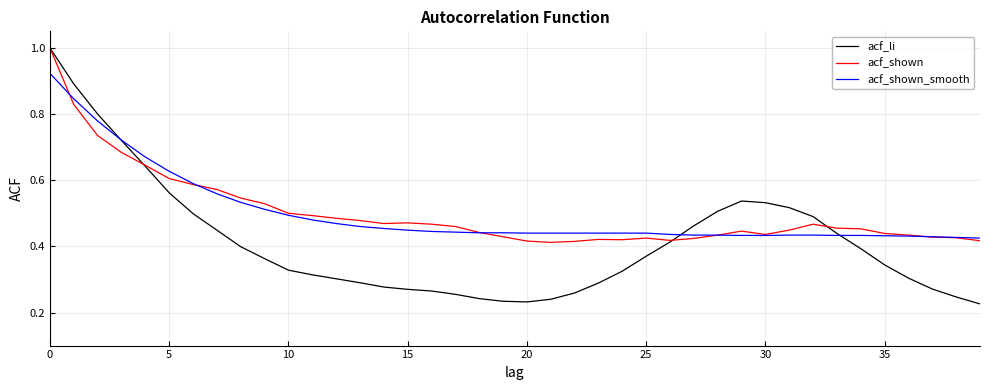

How many lines are shown in the chart?

3